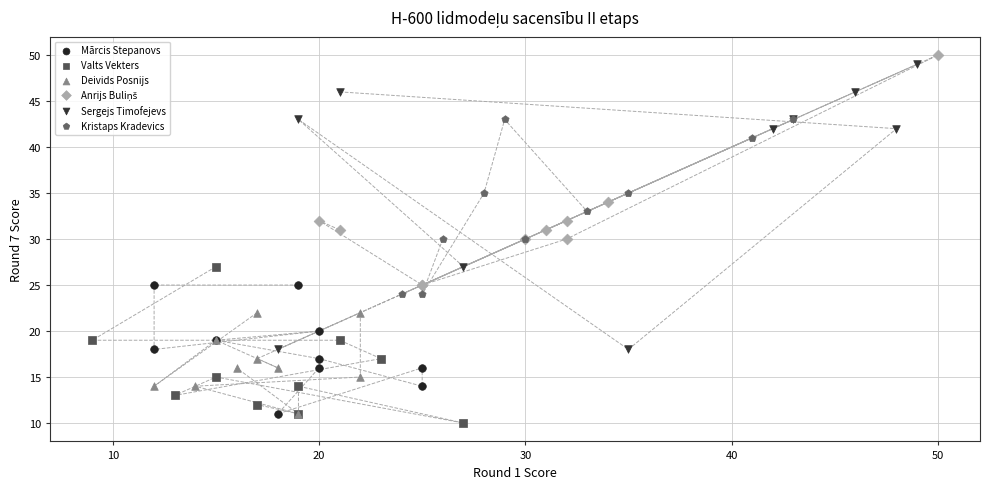

Which series has the largest Y range (max minus min)?

Sergejs Timofejevs